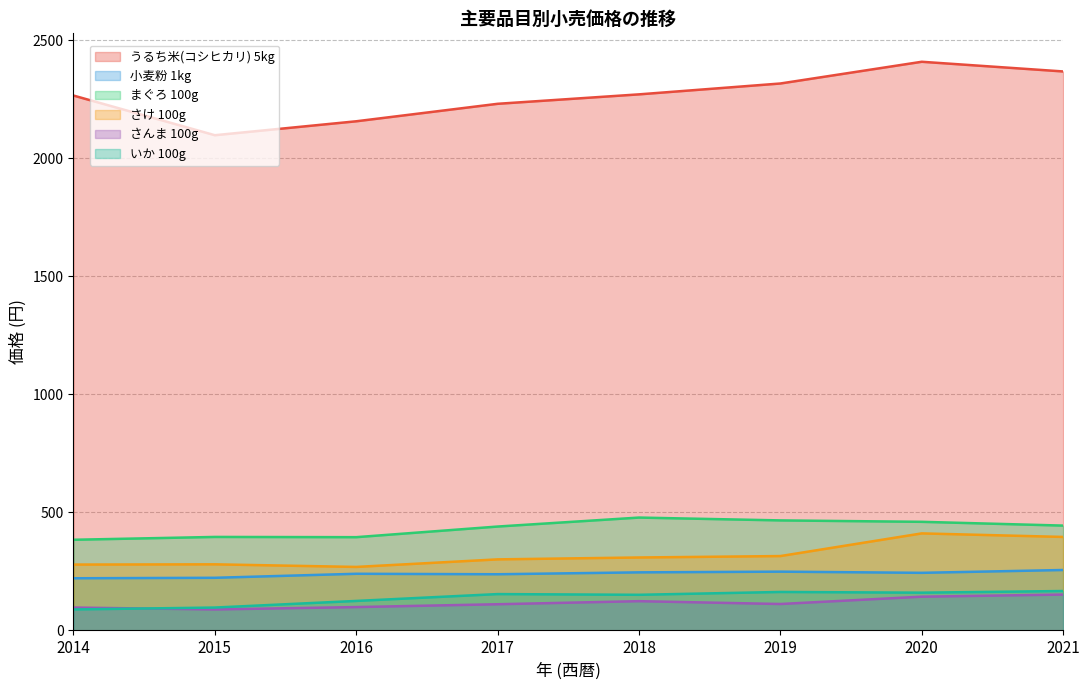

Reading right to left, list all the values displayed in this chart.

うるち米(コシヒカリ) 5kg: 2021=2367	2020=2408	2019=2316	2018=2270	2017=2230	2016=2156	2015=2097	2014=2265
小麦粉 1kg: 2021=256	2020=244	2019=249	2018=246	2017=238	2016=240	2015=223	2014=221
まぐろ 100g: 2021=444	2020=460	2019=466	2018=478	2017=440	2016=395	2015=396	2014=384
さけ 100g: 2021=396	2020=411	2019=315	2018=309	2017=301	2016=269	2015=280	2014=279
さんま 100g: 2021=152	2020=143	2019=112	2018=124	2017=111	2016=99	2015=89	2014=97
いか 100g: 2021=167	2020=160	2019=163	2018=151	2017=154	2016=125	2015=97	2014=89